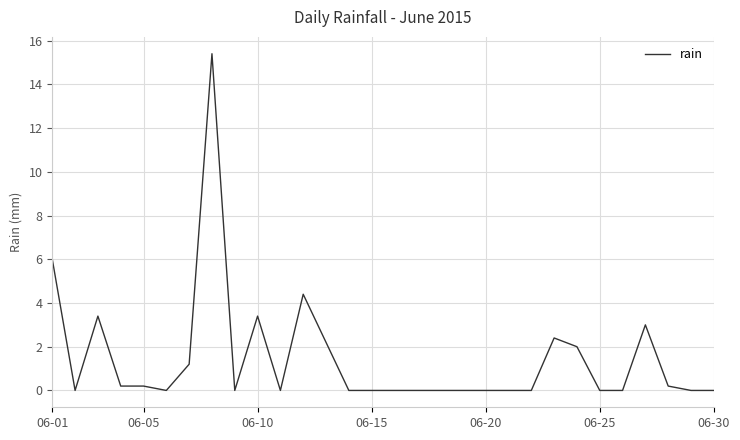

What is the greatest value displayed?

15.4